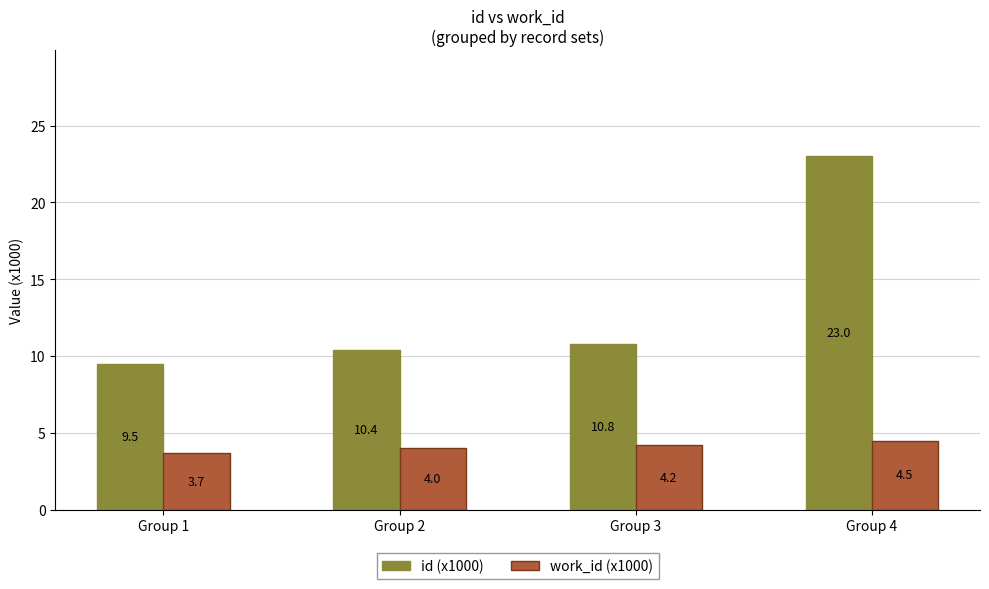

Reading right to left, list all the values displayed in this chart.

id (x1000): 23.0	10.8	10.4	9.5
work_id (x1000): 4.5	4.2	4.0	3.7